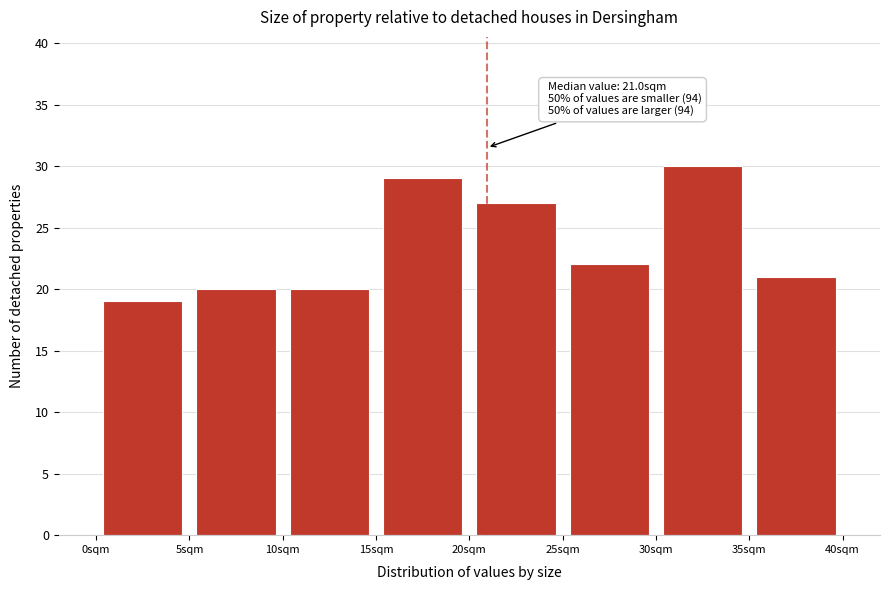

Over which range of the x-axis is the bar tallest?

30 to 35